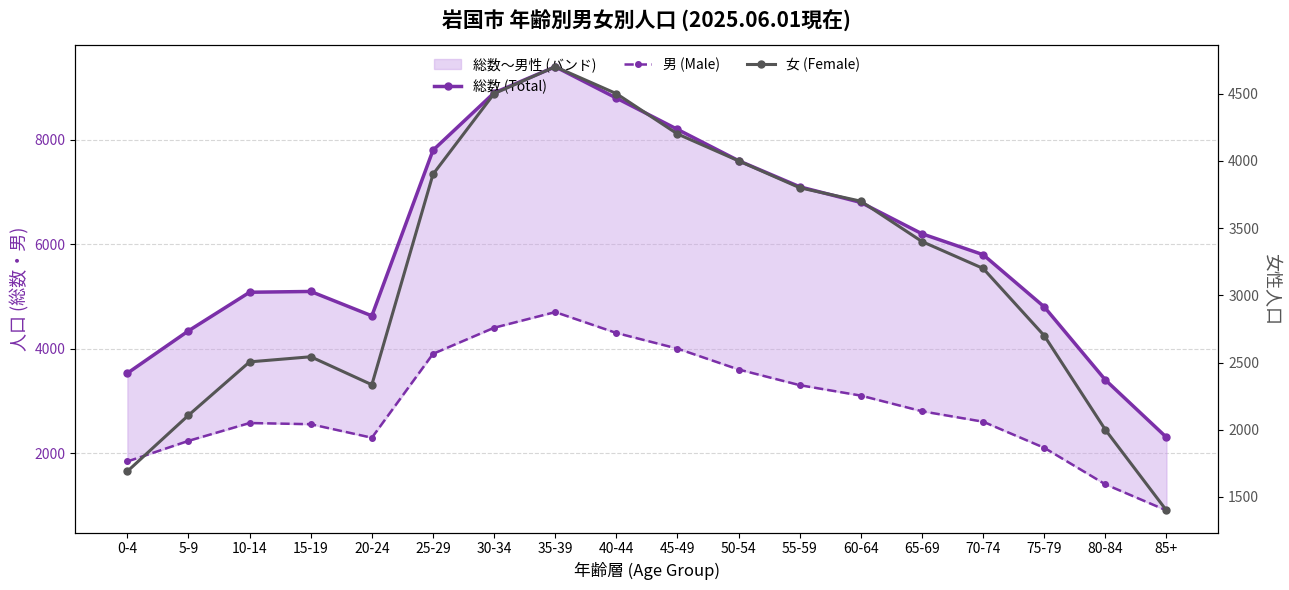

What is the label of the 11th point from the right?

35-39